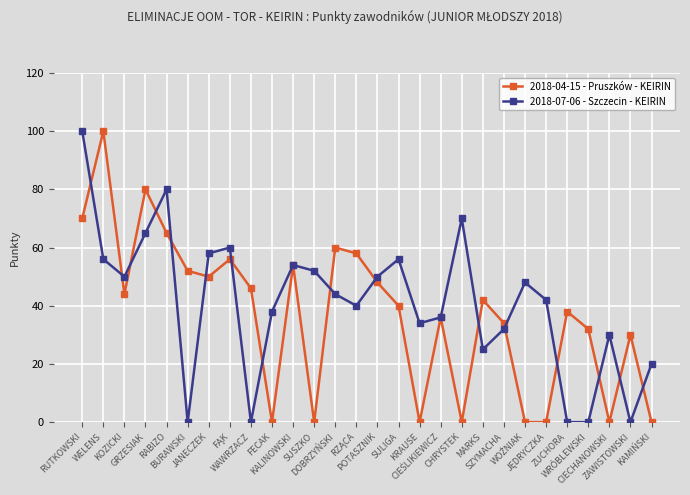

In 2018-07-06 - Szczecin - KEIRIN, how many points are higher than both neighbors (excluding endpoints)?

7